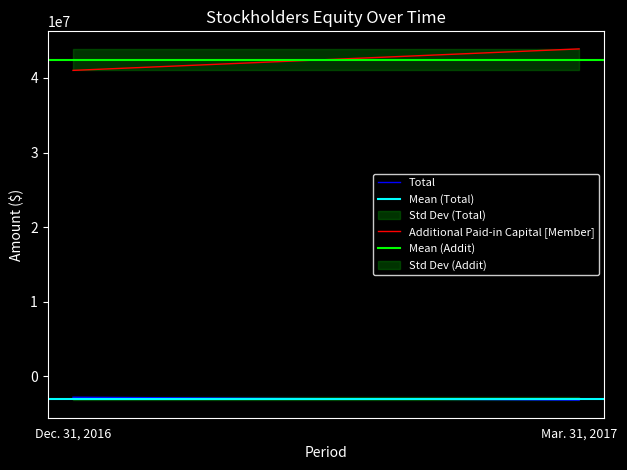

The value of Additional Paid-in Capital [Member] at Mar. 31, 2017 is 43898053.0. True or false?

True